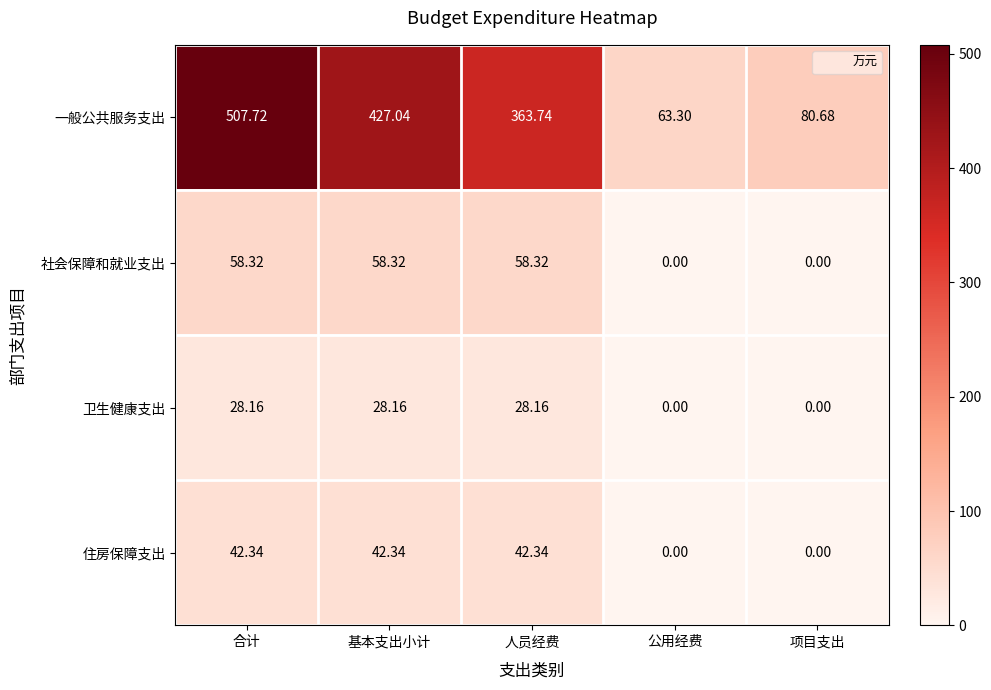

Which series has the widest spread of values?

一般公共服务支出